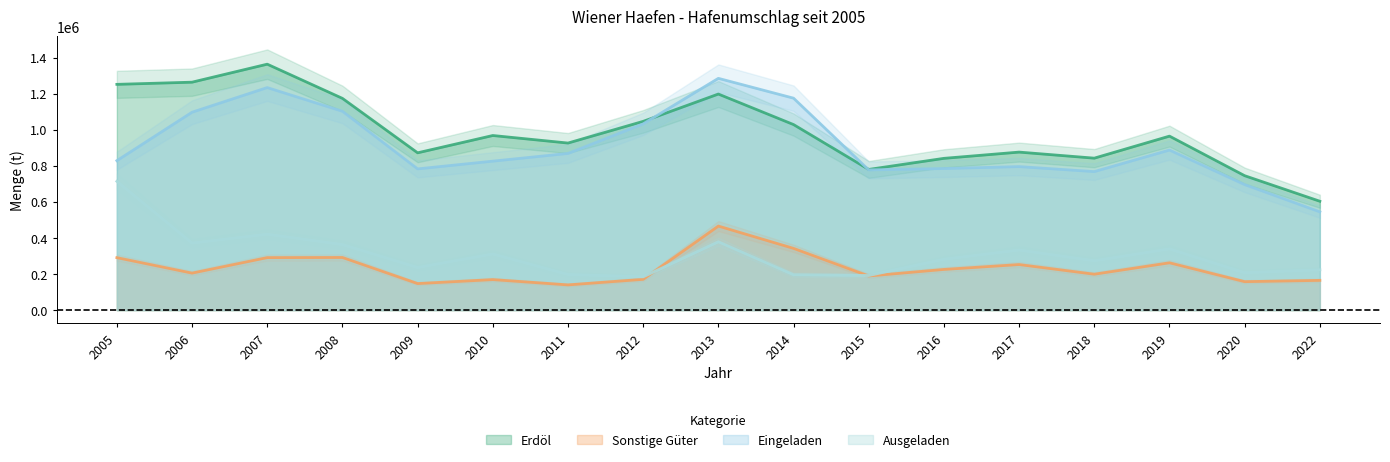

Count the number of categories in the chart.

17